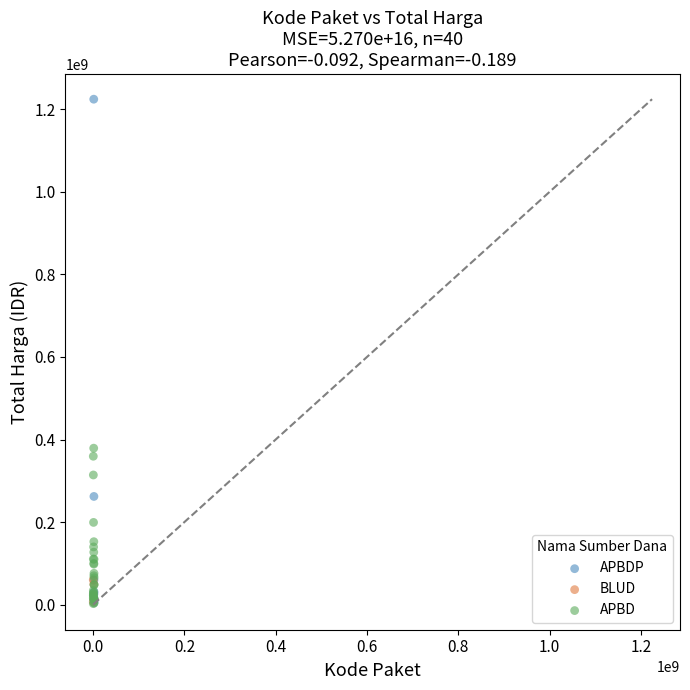

Which series has the largest Y range (max minus min)?

APBDP